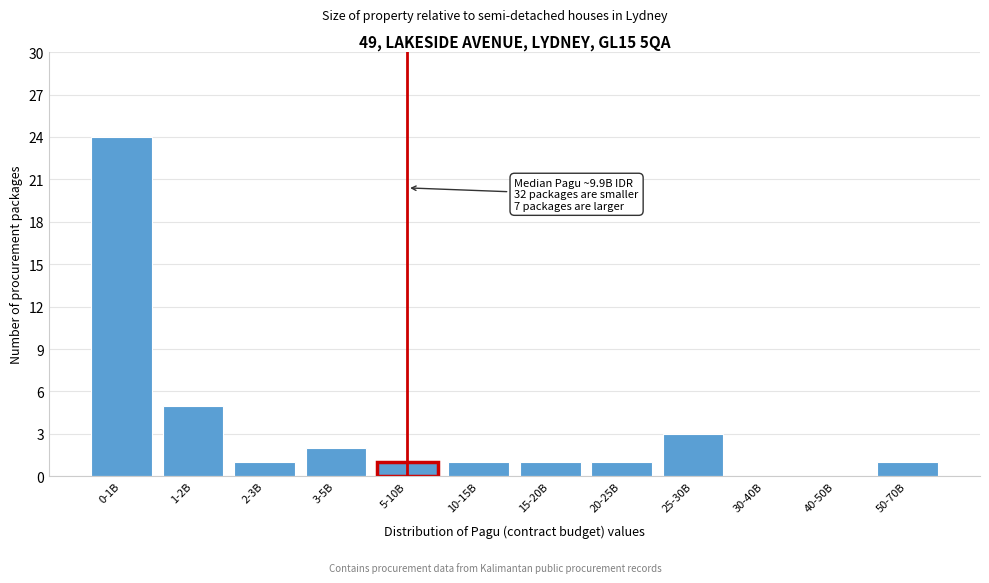

Reading left to right, extract all data points from this chart.

0-1B=24	1-2B=5	2-3B=1	3-5B=2	5-10B=1	10-15B=1	15-20B=1	20-25B=1	25-30B=3	30-40B=0	40-50B=0	50-70B=1